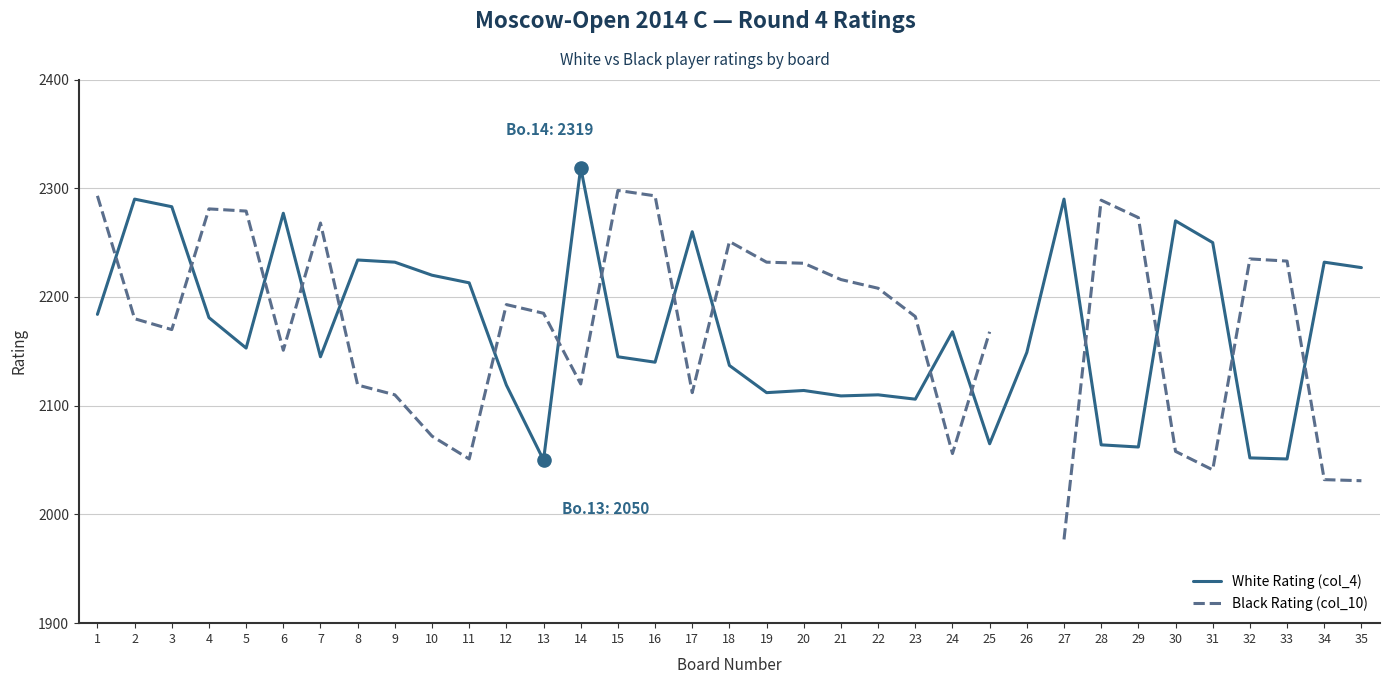

Which series has the largest total across all categories?

White Rating (col_4)